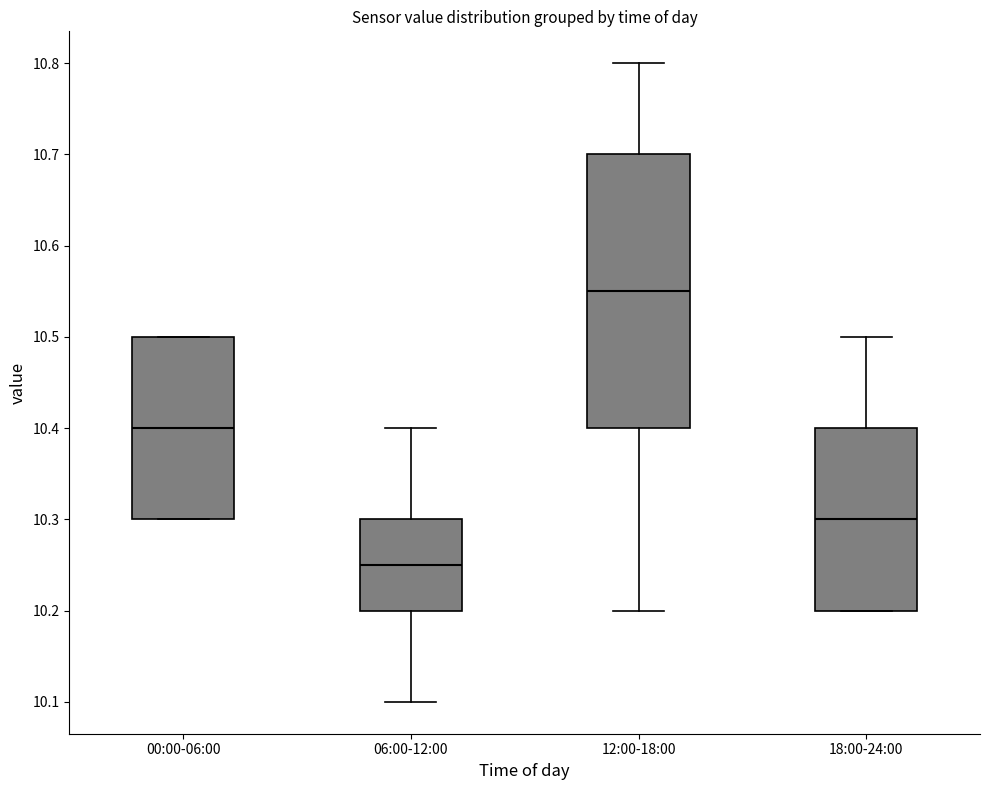

Where does the lower whisker of the box for 06:00-12:00 end on the y-axis? The values are not printed on the chart, so give them approximately, as read against the axis.

10.10